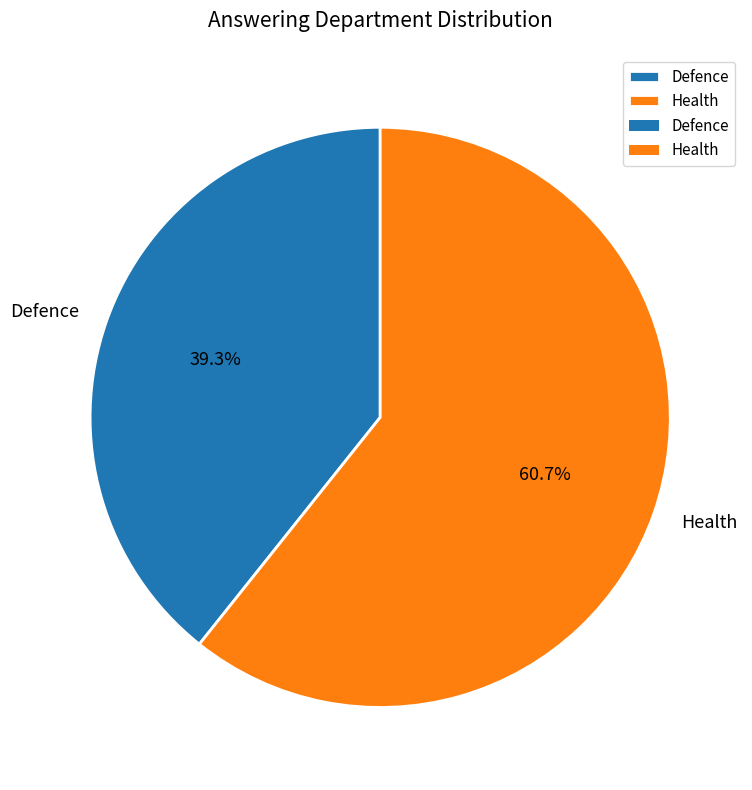

Is there a majority slice in this chart?

Yes